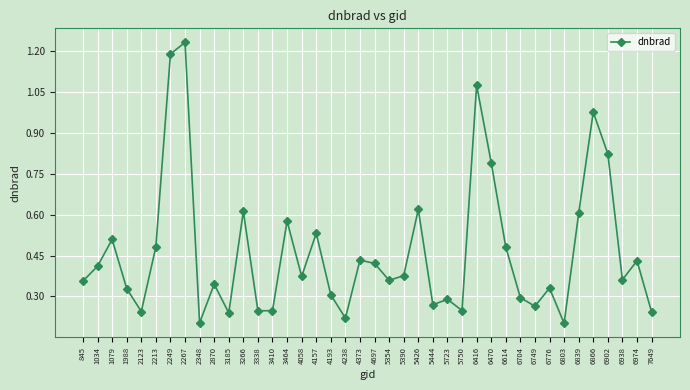

True or false: the data shows 0.3 at 6776.

True